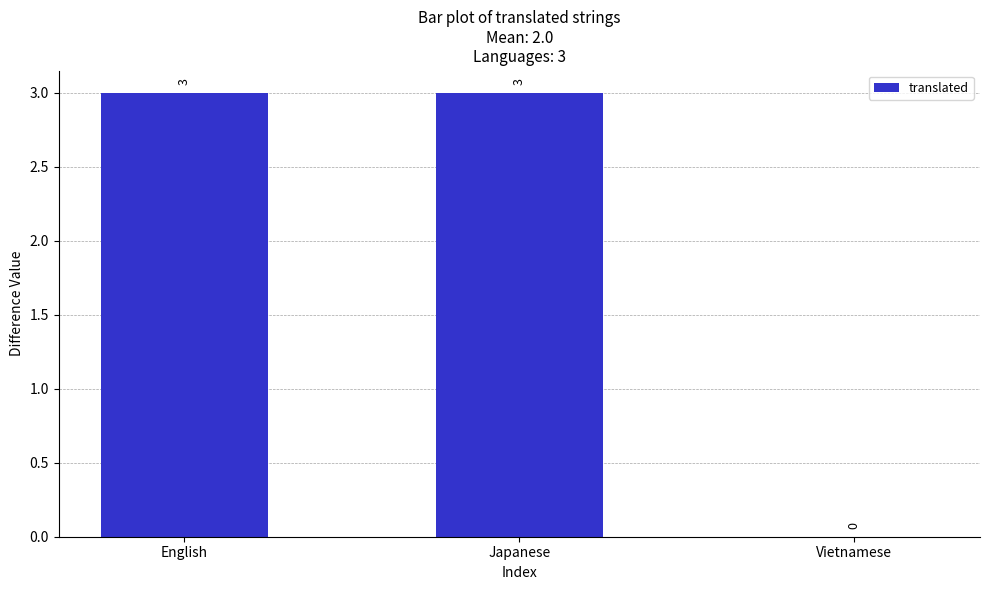

What is the sum of the values at Vietnamese and Japanese?

3